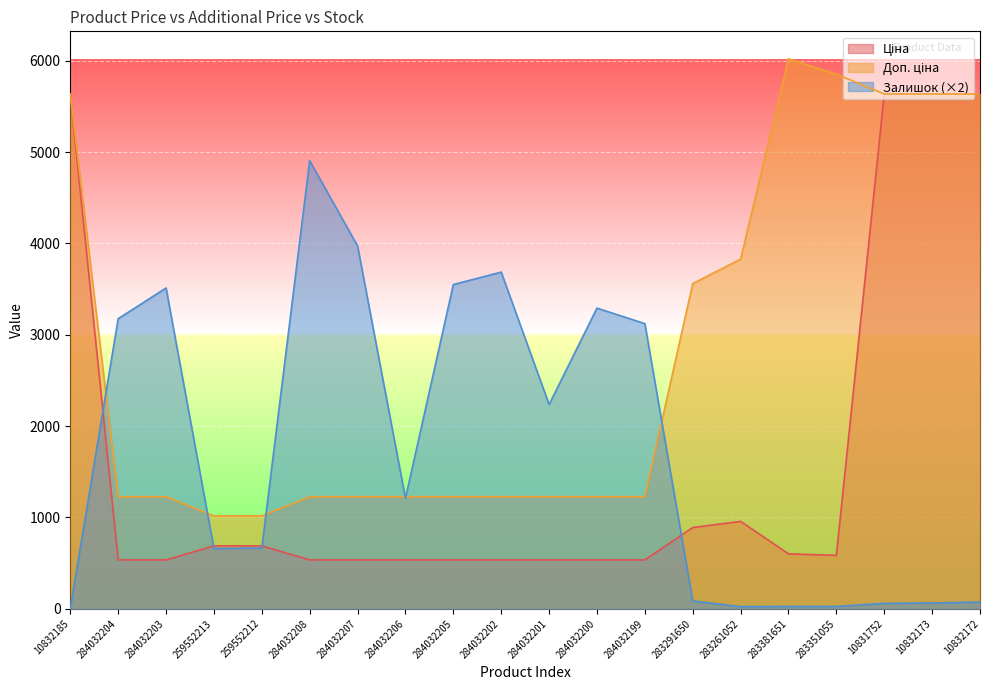

At which category is the sum across all series the highest?

10832172